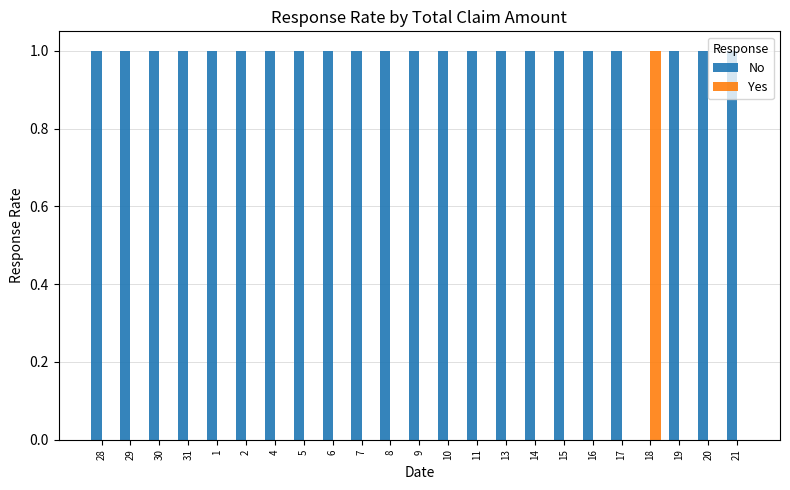

Reading right to left, extract all data points from this chart.

No: 1	1	1	0	1	1	1	1	1	1	1	1	1	1	1	1	1	1	1	1	1	1	1
Yes: 0	0	0	1	0	0	0	0	0	0	0	0	0	0	0	0	0	0	0	0	0	0	0